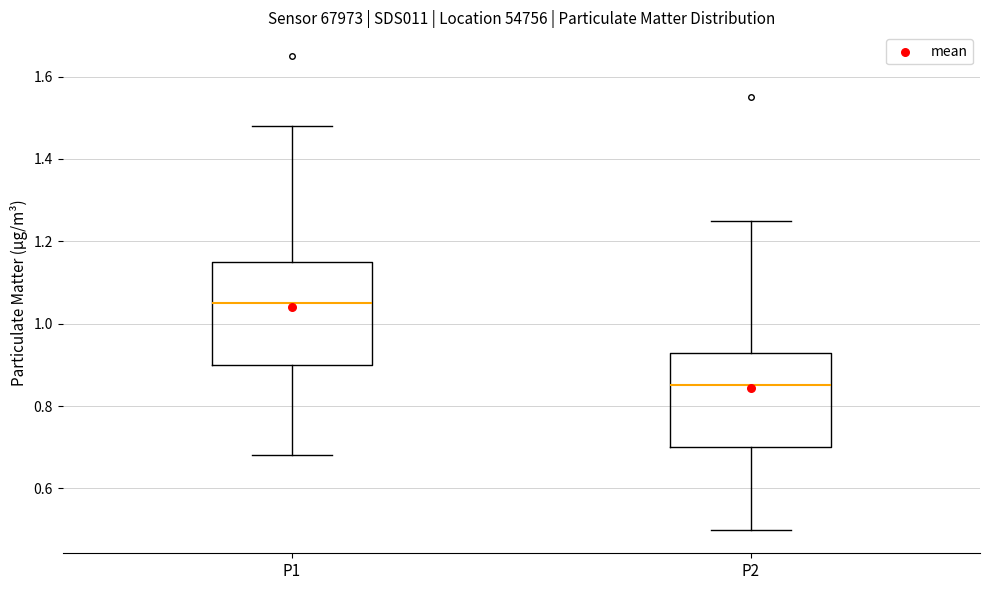

Reading left to right, read every box against the y-axis: the position of its median line, the range the box covers, and the ends of its whiskers. The values are not printed on the chart, so give them approximately, as read against the axis.

P1: median 1.06, box 0.90 to 1.16, whiskers 0.68 to 1.48
P2: median 0.86, box 0.70 to 0.94, whiskers 0.50 to 1.26